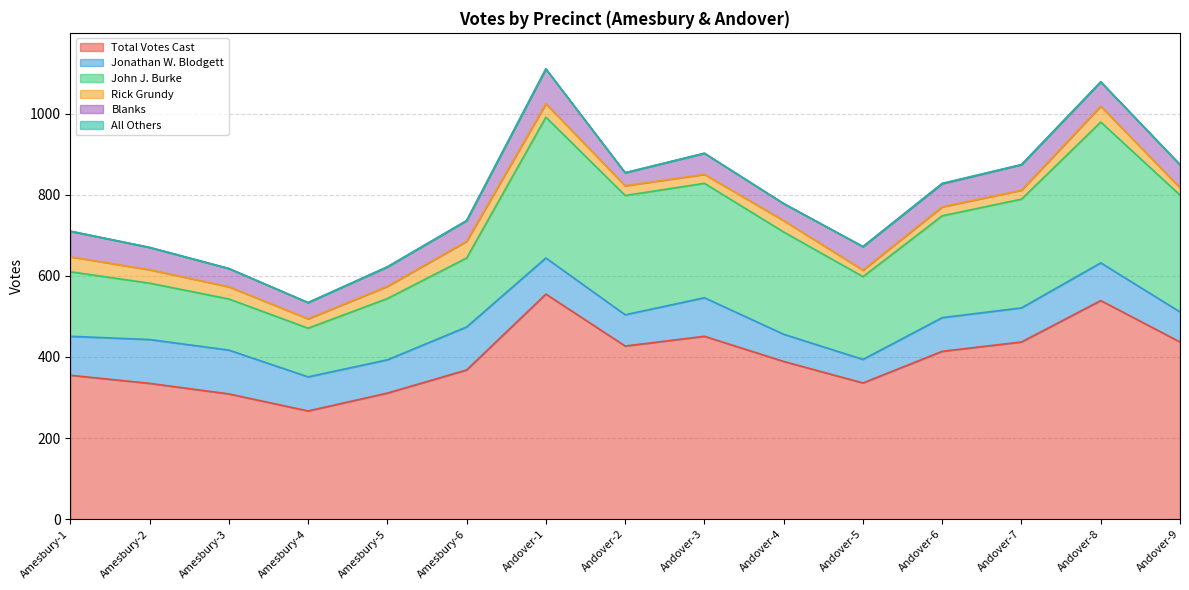

Reading right to left, transcribe all the data shown in this chart.

Total Votes Cast: 437	539	437	414	336	389	451	427	555	368	311	267	309	335	355
Jonathan W. Blodgett: 74	93	84	83	58	67	95	77	89	106	82	84	108	108	96
John J. Burke: 288	347	268	251	204	252	282	294	347	170	151	120	126	139	159
Rick Grundy: 18	39	22	22	16	28	22	24	33	41	30	23	30	33	37
Blanks: 57	60	63	57	58	42	52	32	86	51	48	40	45	55	63
All Others: 0	0	0	1	0	0	0	0	0	0	0	0	0	0	0